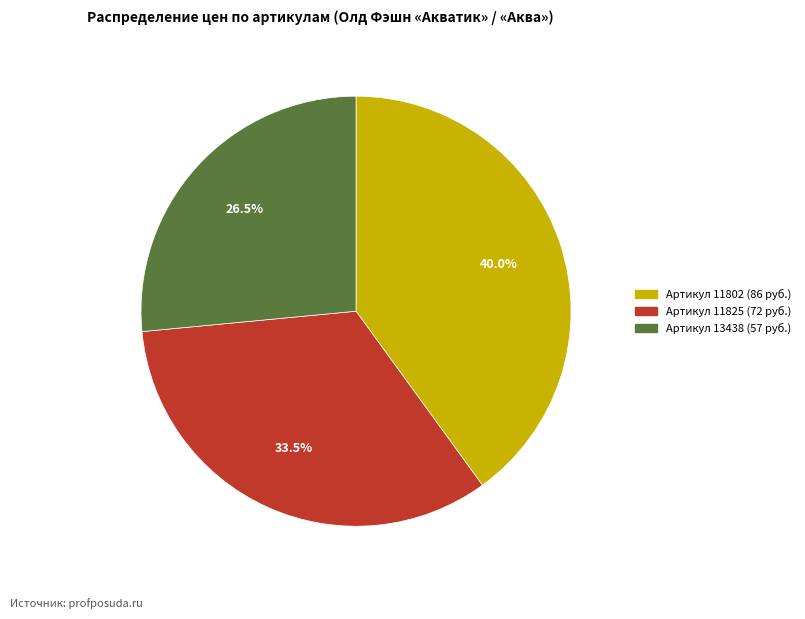

Is there a majority slice in this chart?

No